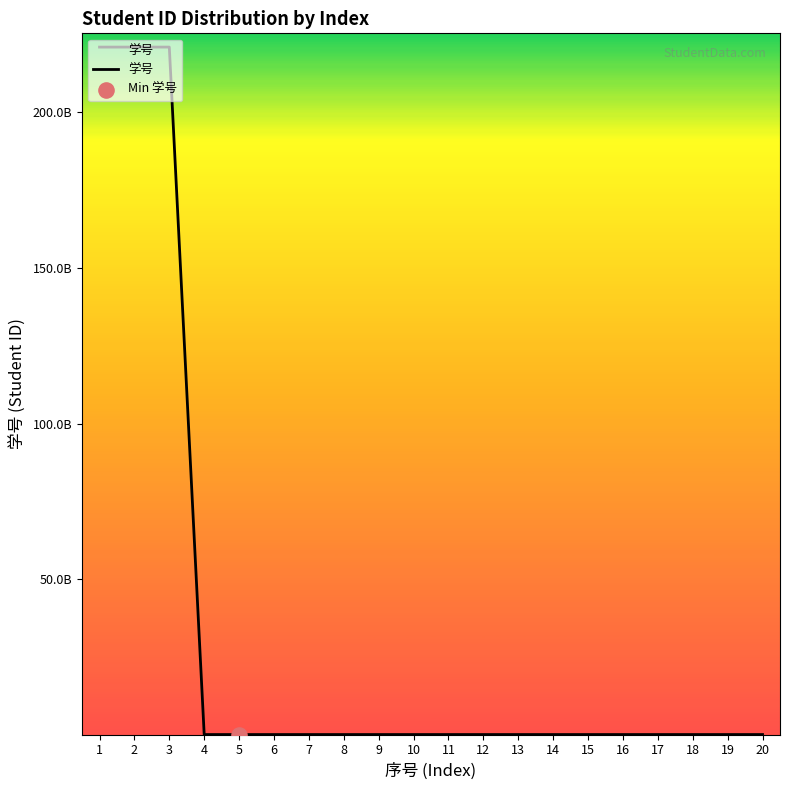

Approximately how many times larger is the value at 16 compared to 9?

1.0